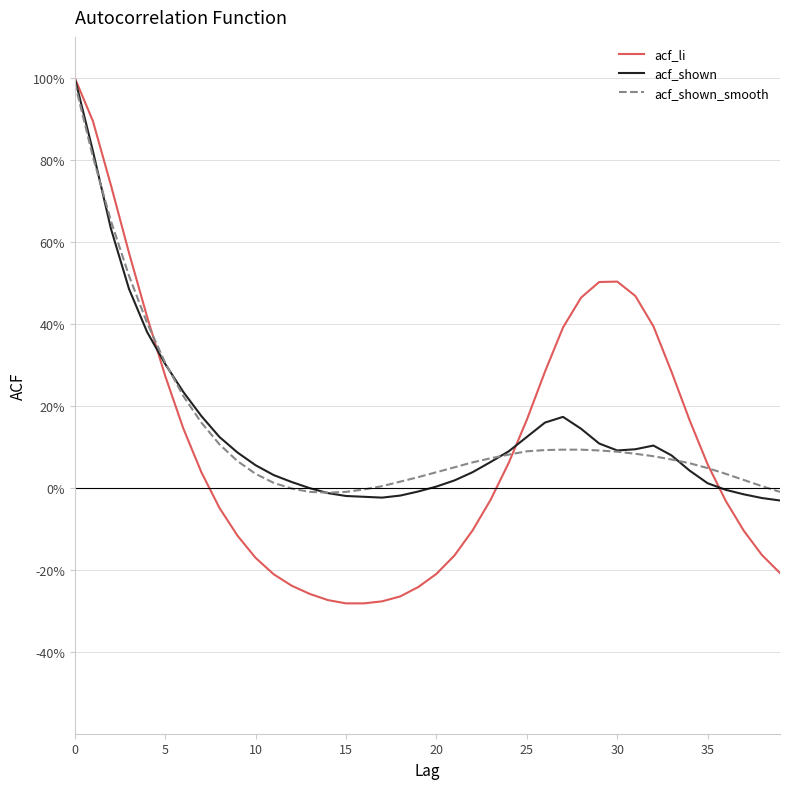

Does the chart display data point markers on the line(s)?

No